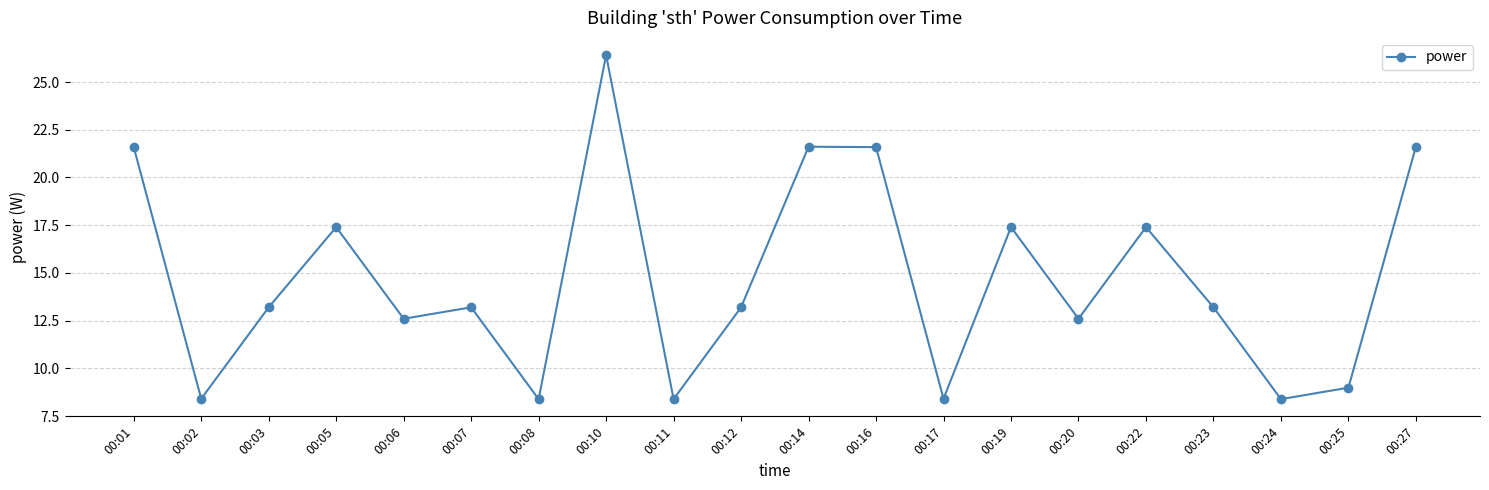

What is the sum of the values at 00:16 and 00:19?

39.0